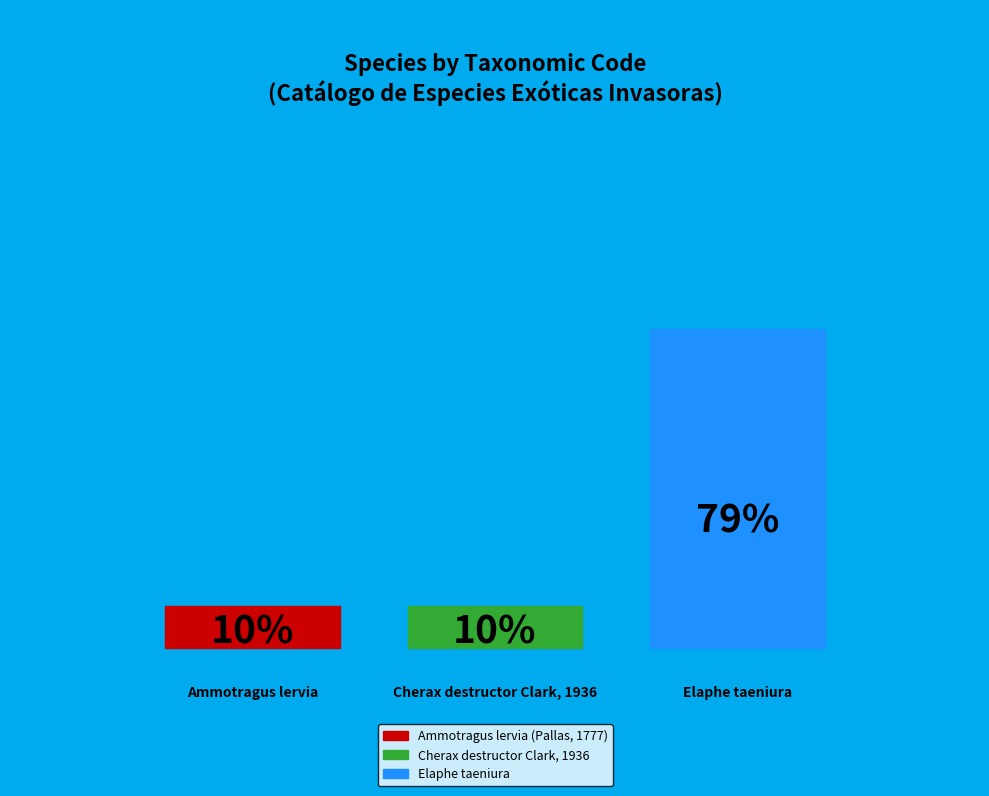

The Ammotragus lervia (Pallas, 1777) slice represents 10% of the pie. True or false?

True